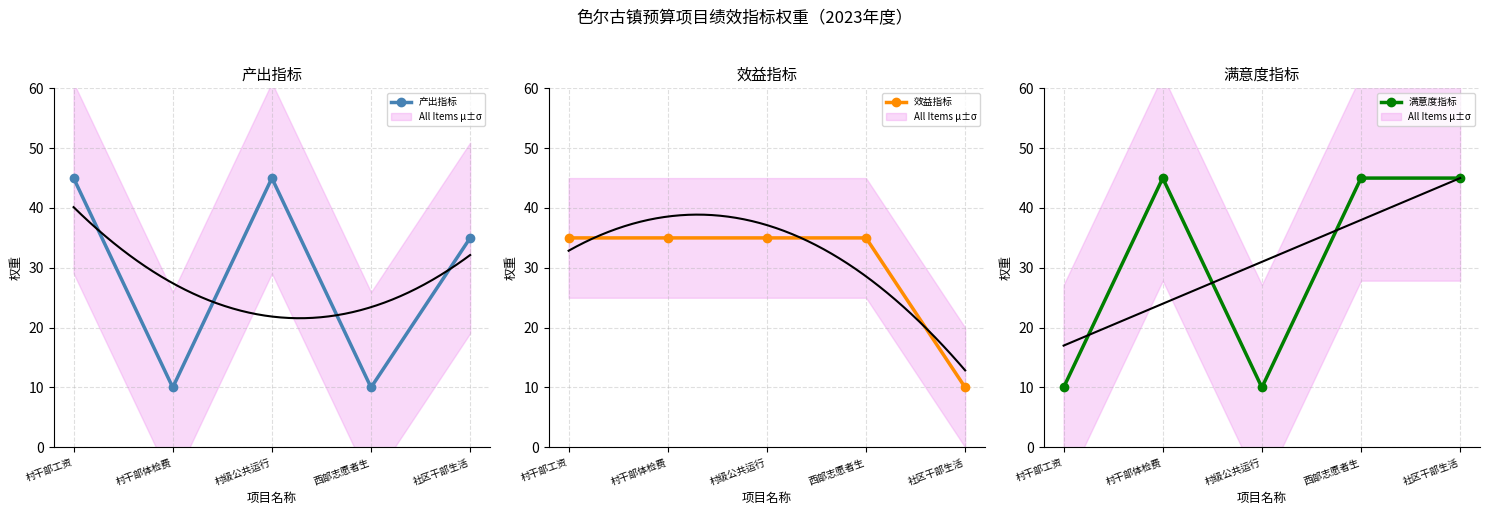

What is the sum of all 效益指标 values?

150